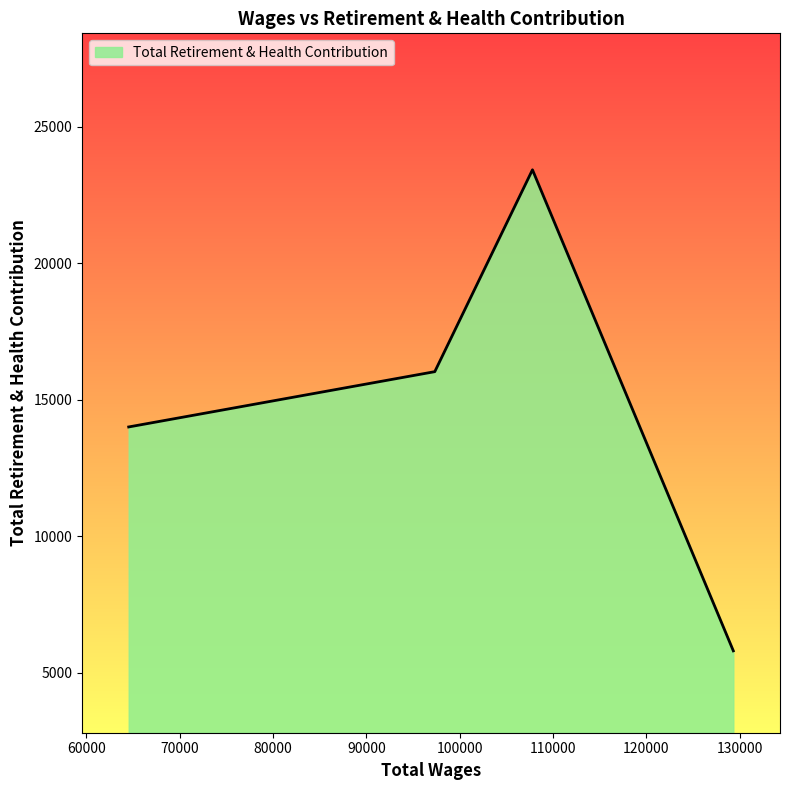

Does the chart display data point markers on the line(s)?

No